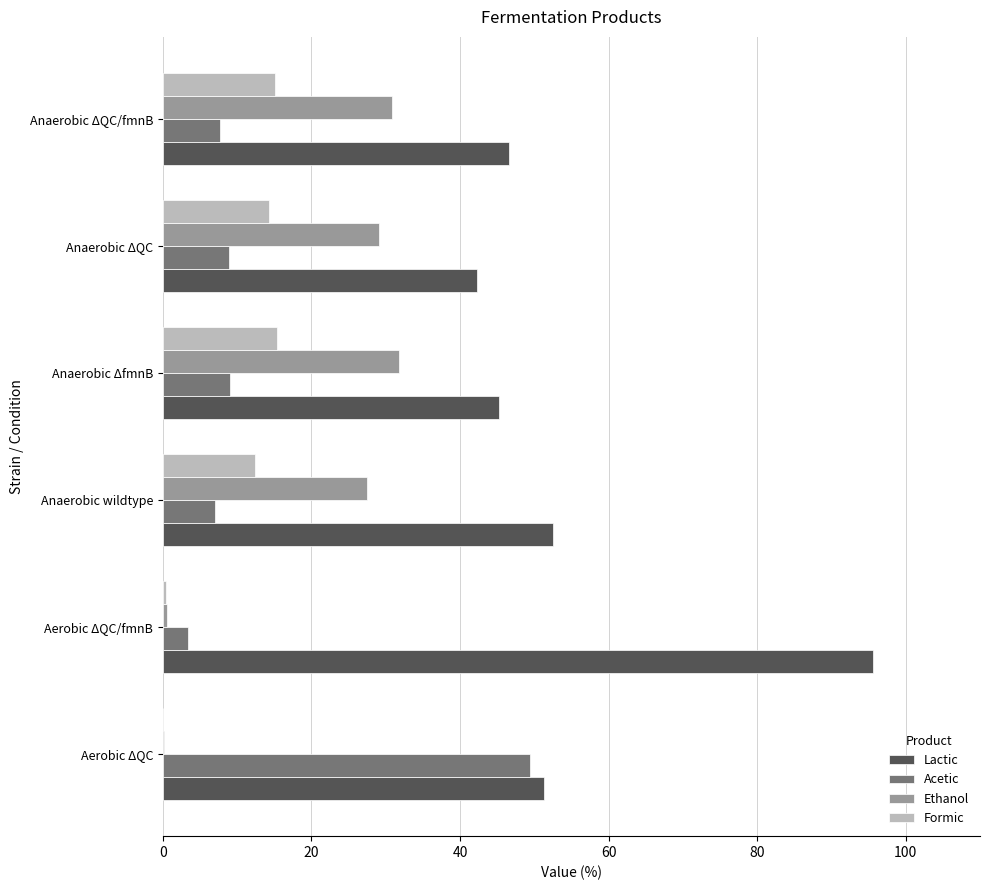

How many series are shown in this chart?

4